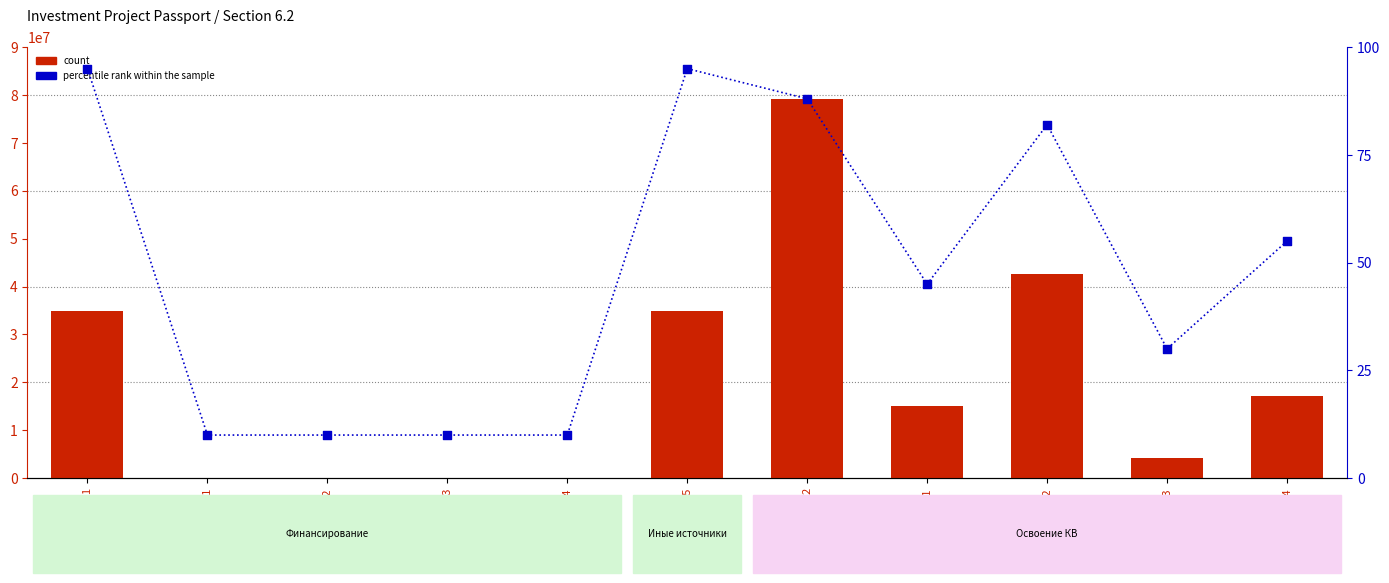

Is the value of count at 2.3 greater than the value of percentile rank within the sample at 1.2?

Yes